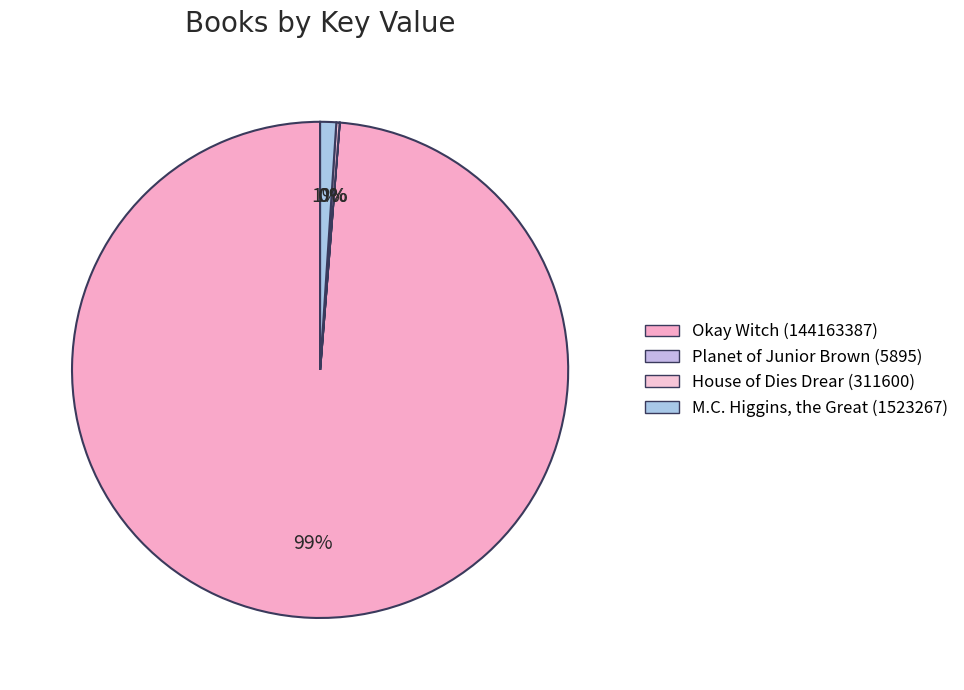

Rank the categories by value from lowest to highest.

Planet of Junior Brown (5895), House of Dies Drear (311600), M.C. Higgins, the Great (1523267), Okay Witch (144163387)